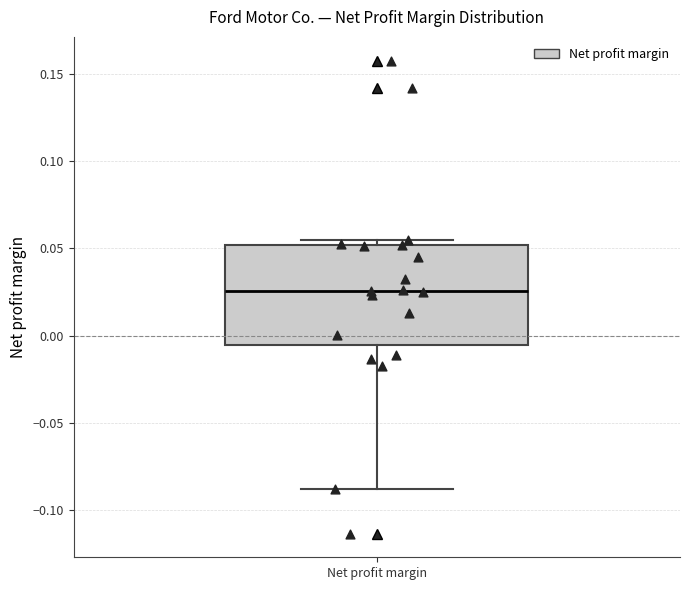

Transcribe this box plot: give where the median line is, the range the box spans, and where the two whiskers end, as read against the y-axis. The values are not printed on the chart, so give them approximately, as read against the axis.

median 0.025, box -0.005 to 0.050, whiskers -0.090 to 0.055